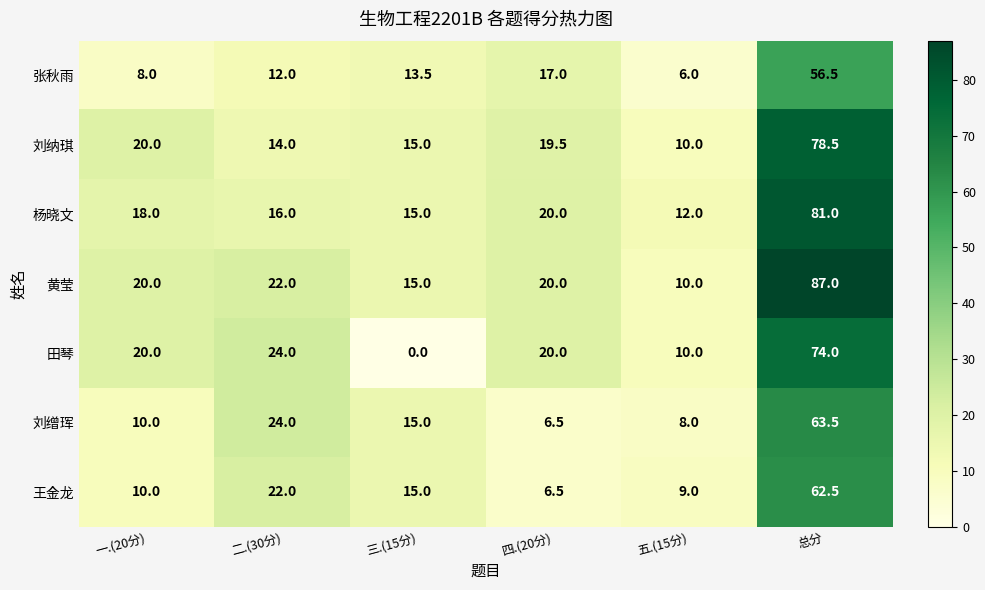

Between 一.(20分) and 总分, which series saw the biggest shift?

黄莹